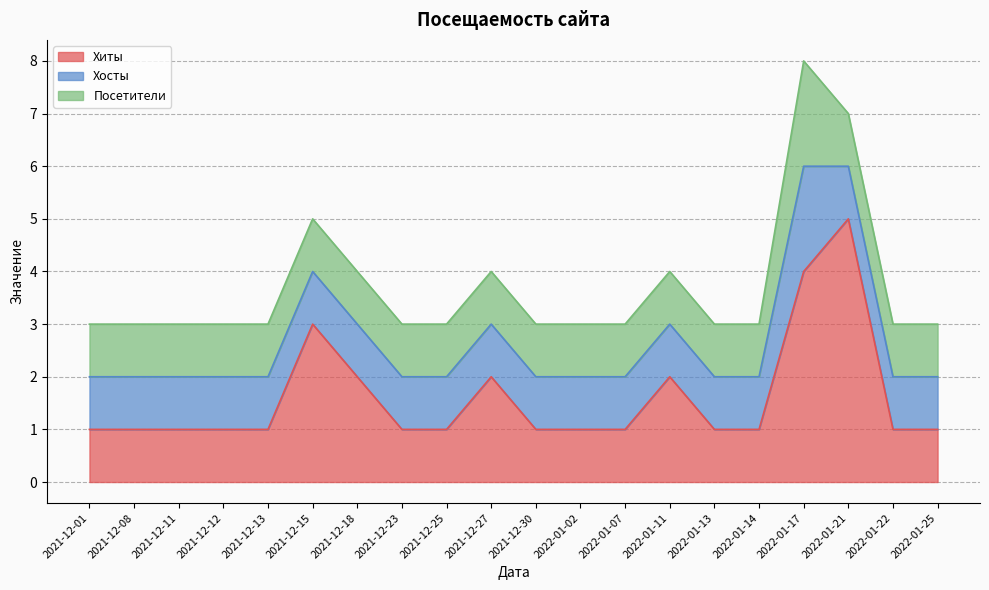

How many values in the Хосты series exceed 1?

1